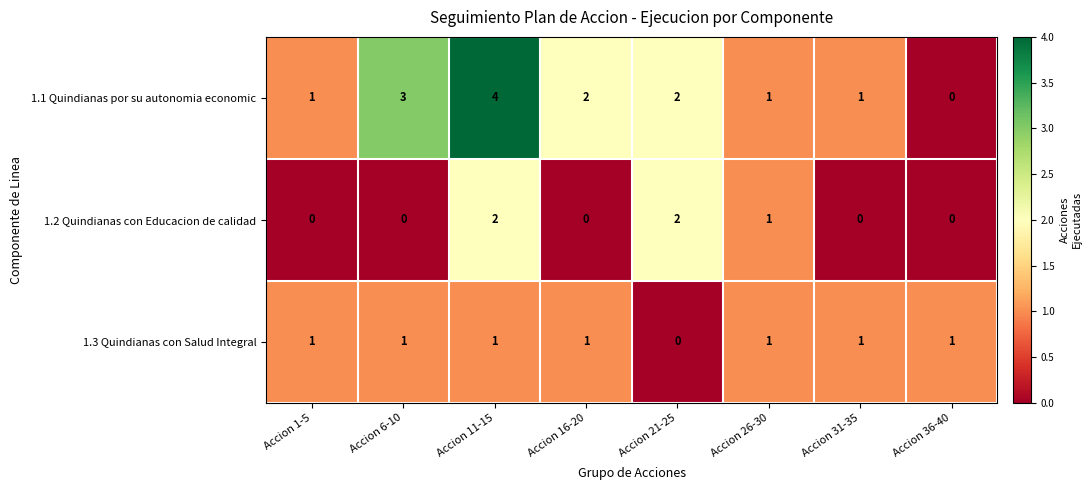

Which series has the largest total across all categories?

1.1 Quindianas por su autonomia economic